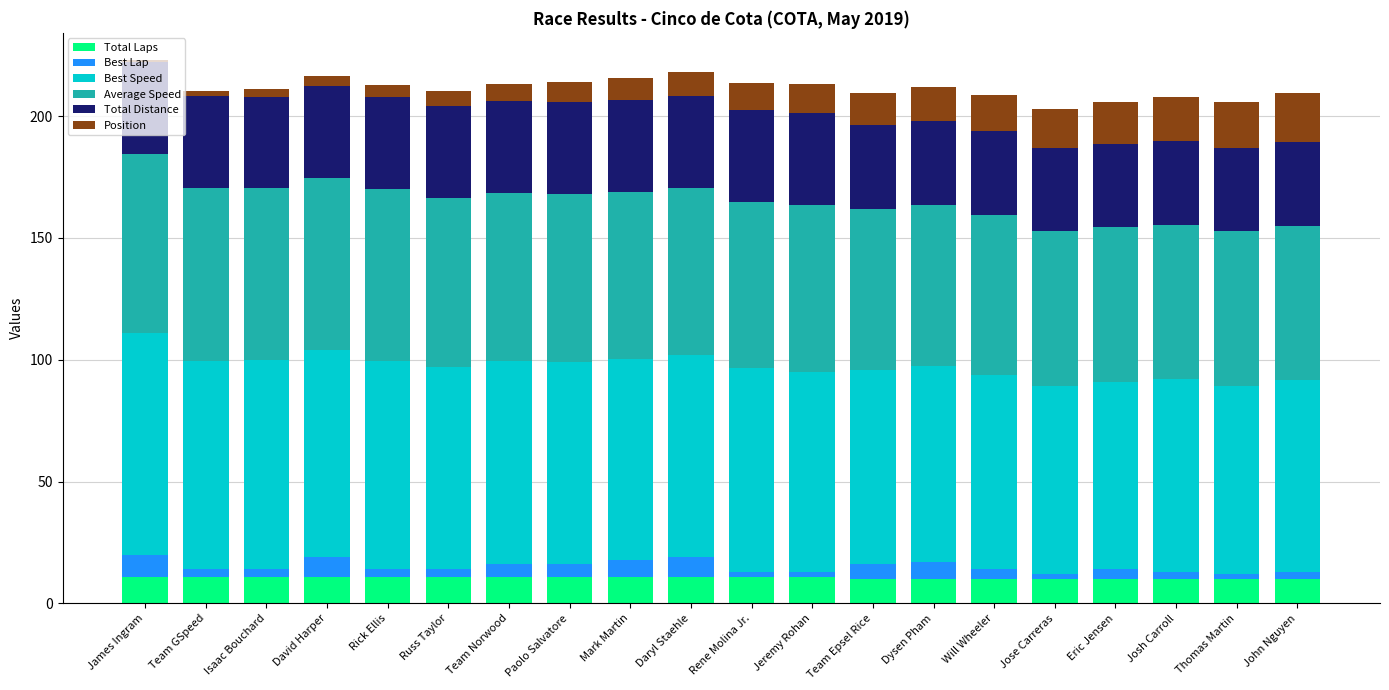

What is the average value of the Total Laps series?

10.6